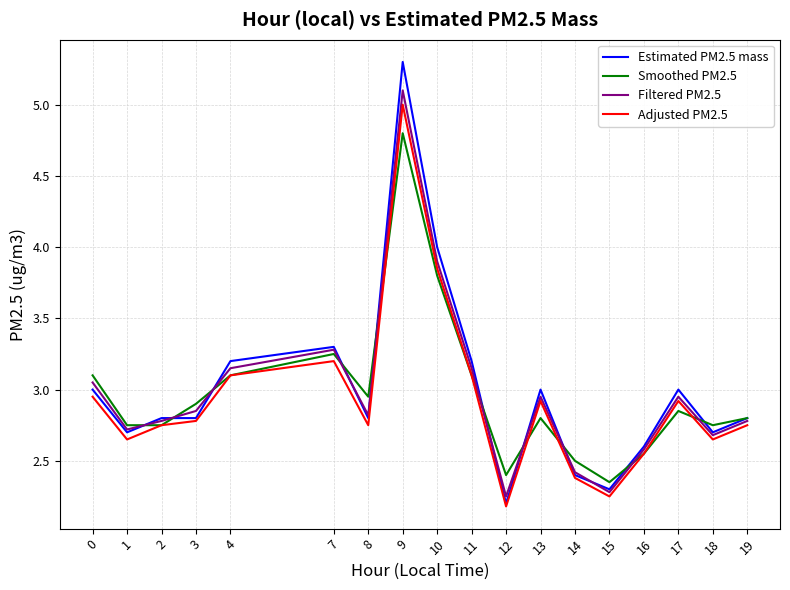

What is the spread (max minus min) of values at 9?

0.5